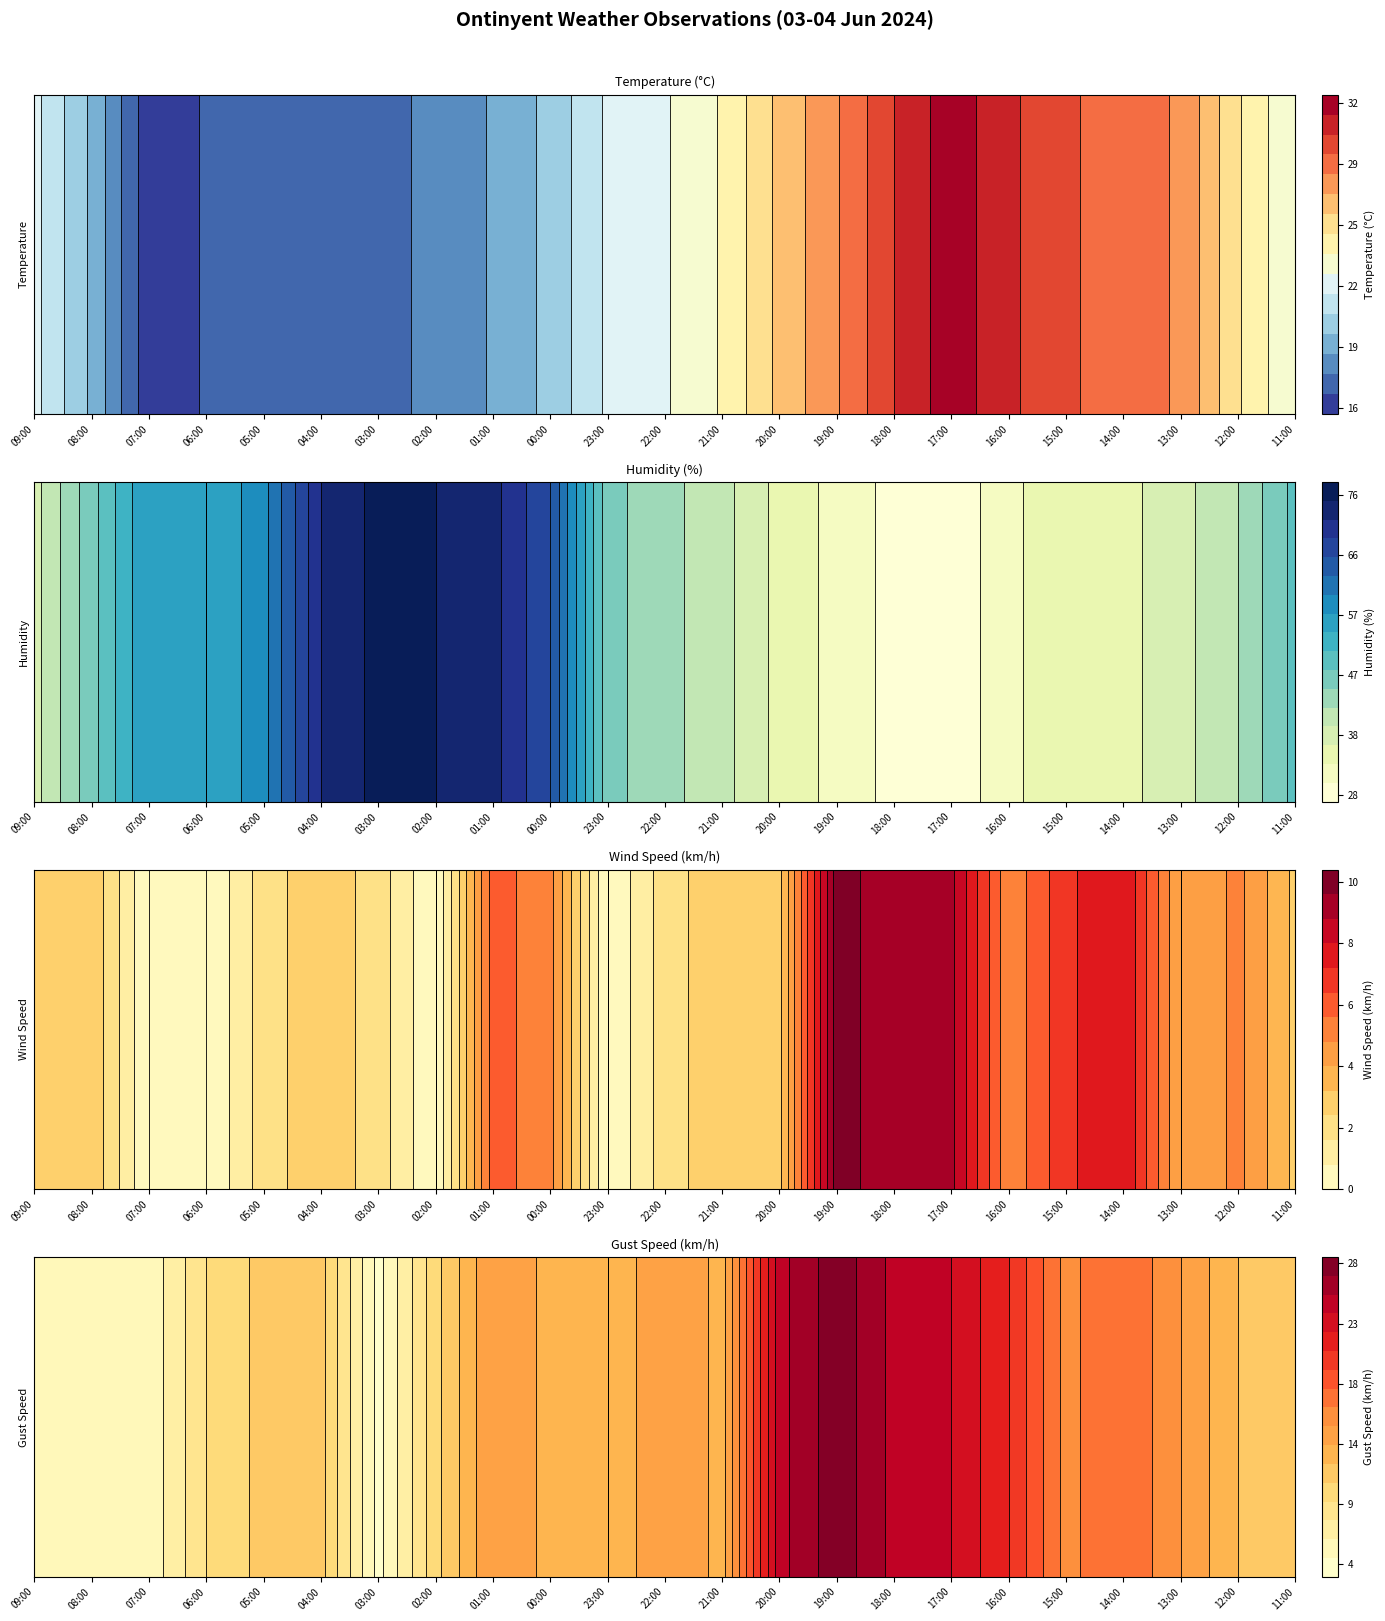

Which series has the widest spread of values?

Humidity